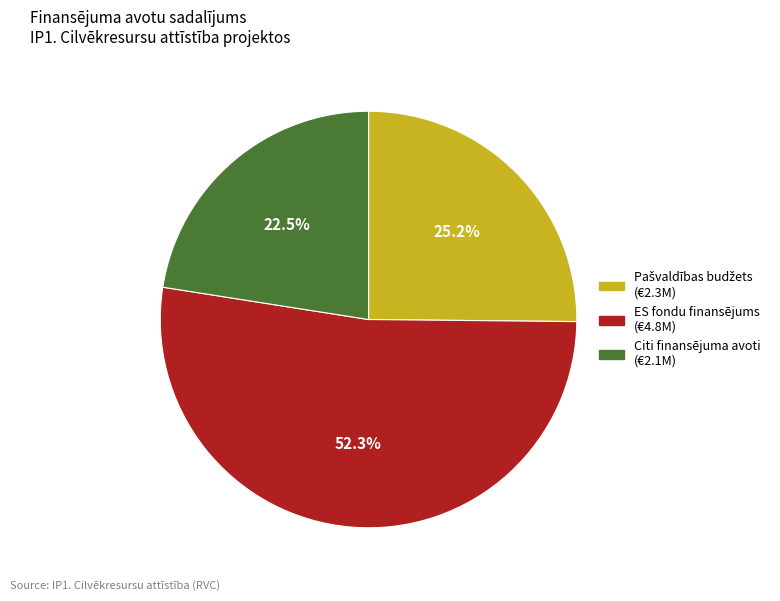

Which slice is the smallest?

Citi finansējuma avoti